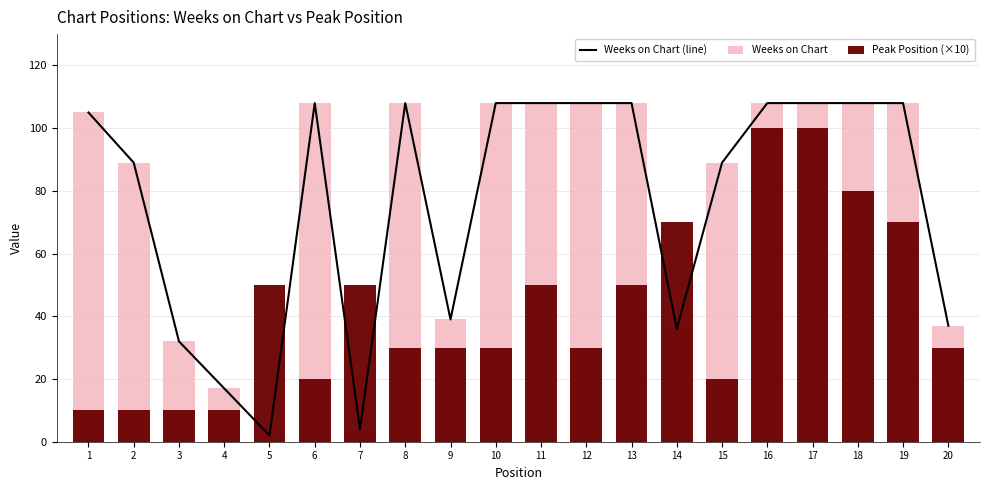

What is the smallest value displayed?

2